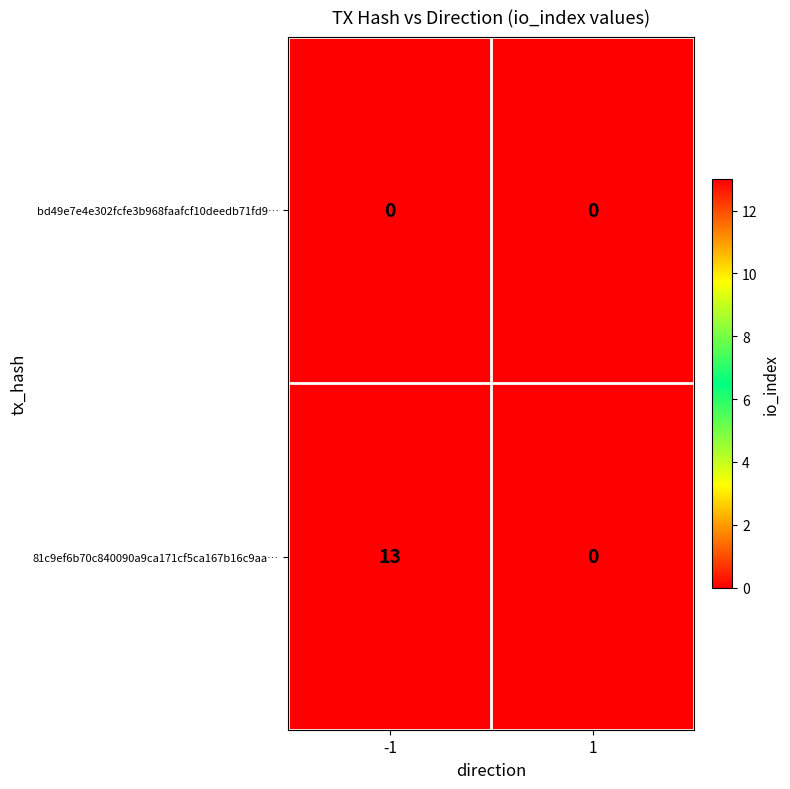

What is the spread (max minus min) of values at -1?

13